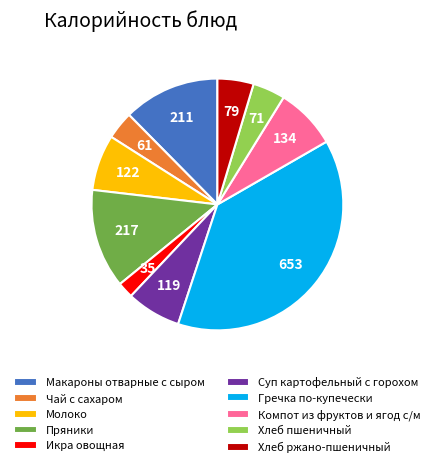

How many segments does this pie chart have?

10